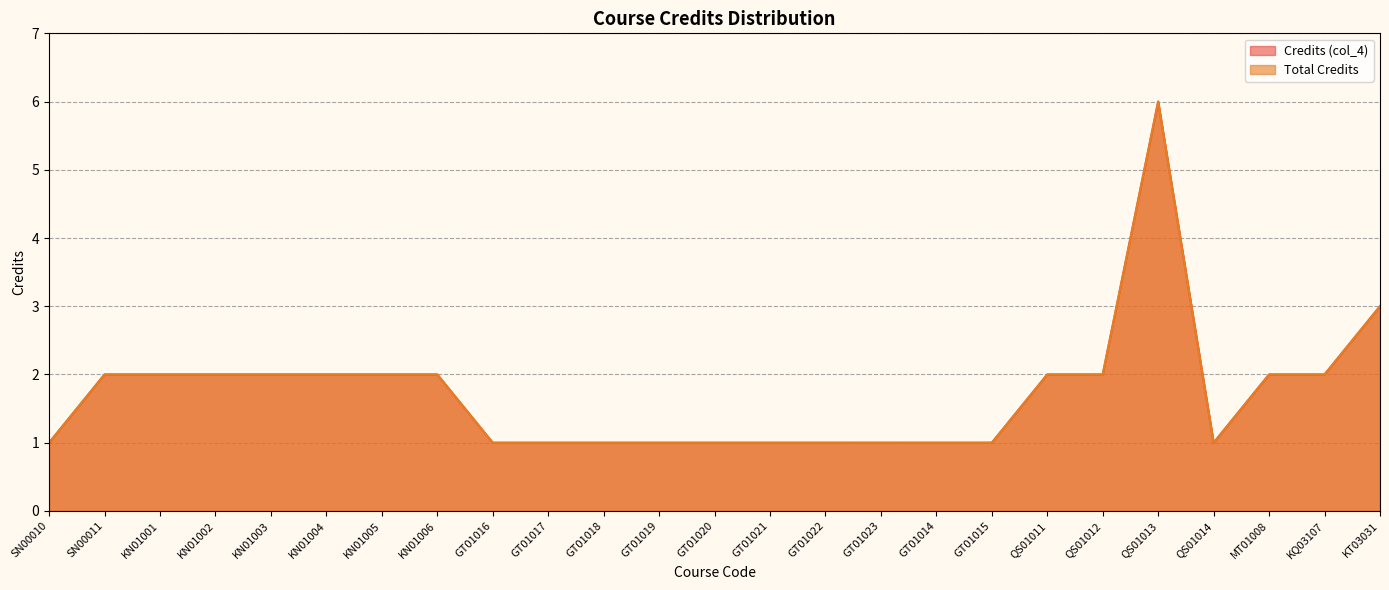

What is the maximum value for Credits (col_4)?

6